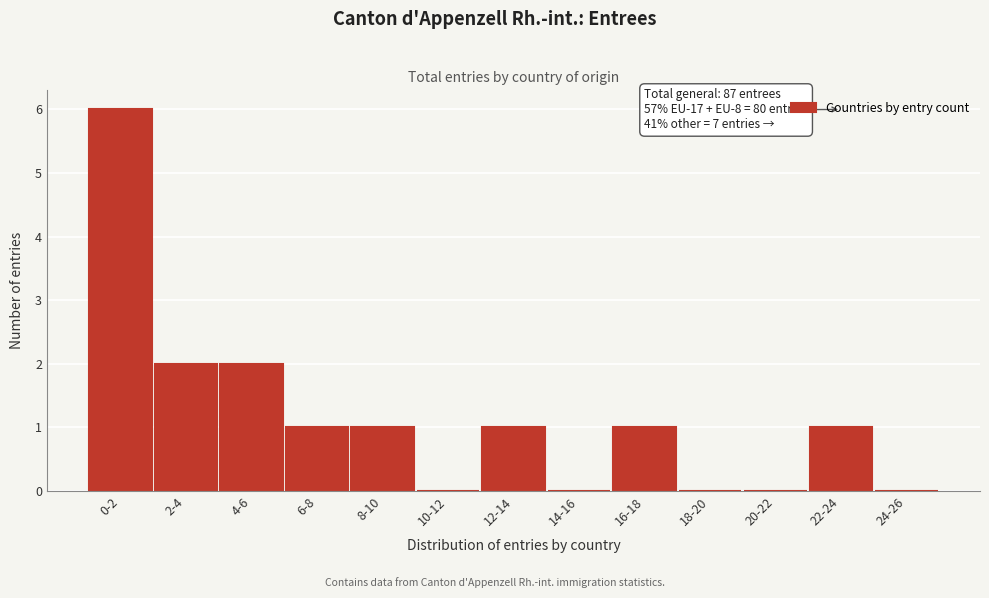

Reading left to right, extract all data points from this chart.

0-2=6	2-4=2	4-6=2	6-8=1	8-10=1	10-12=0	12-14=1	14-16=0	16-18=1	18-20=0	20-22=0	22-24=1	24-26=0